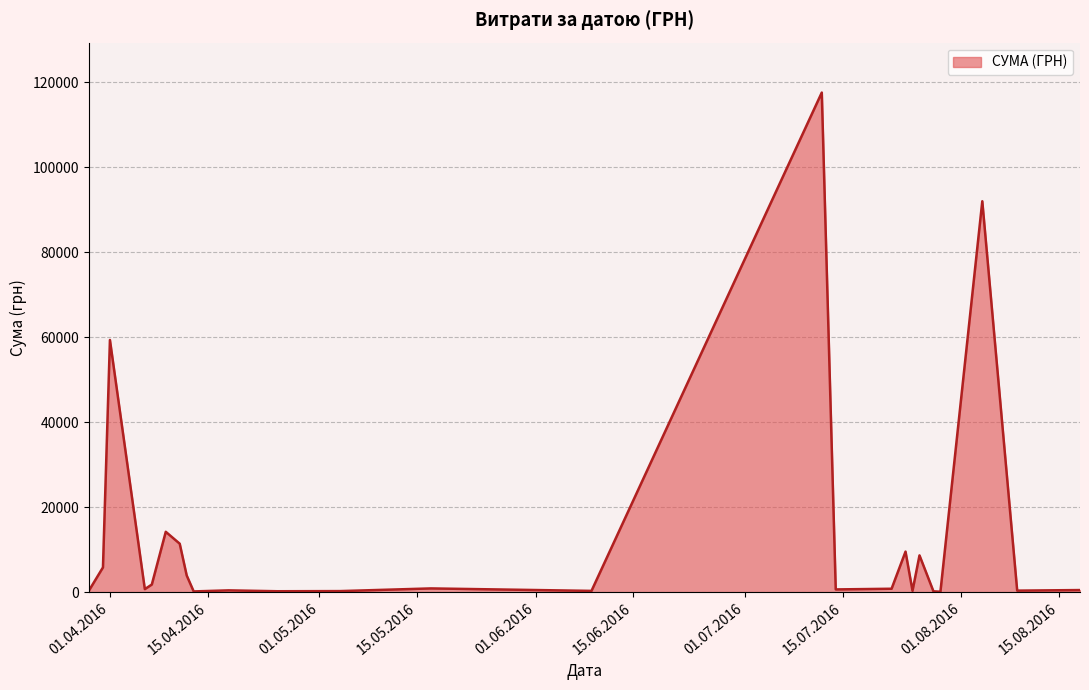

What is the greatest value displayed?

117568.8